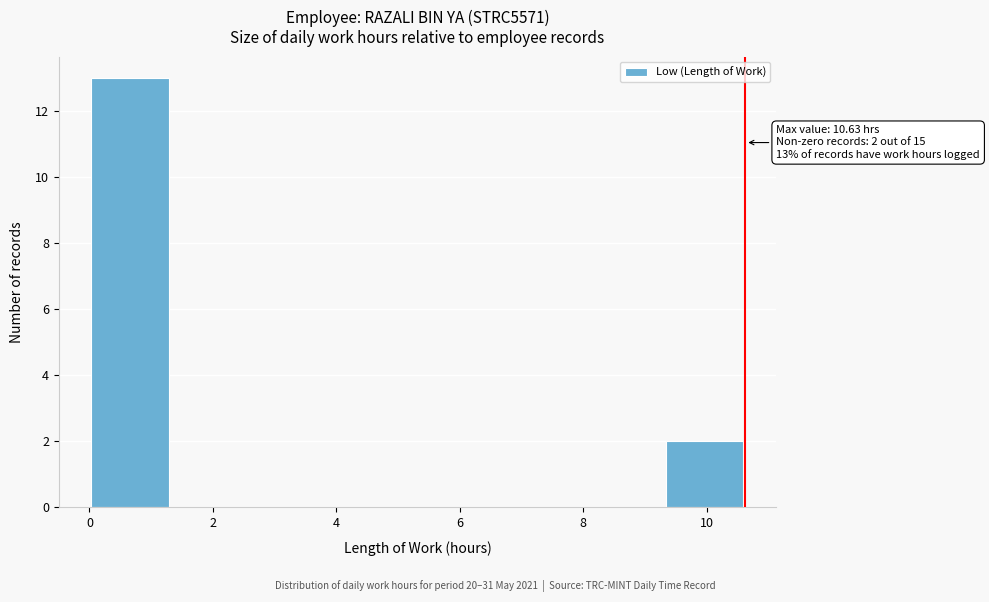

Over which range of the x-axis is the bar tallest?

0.0 to 1.4